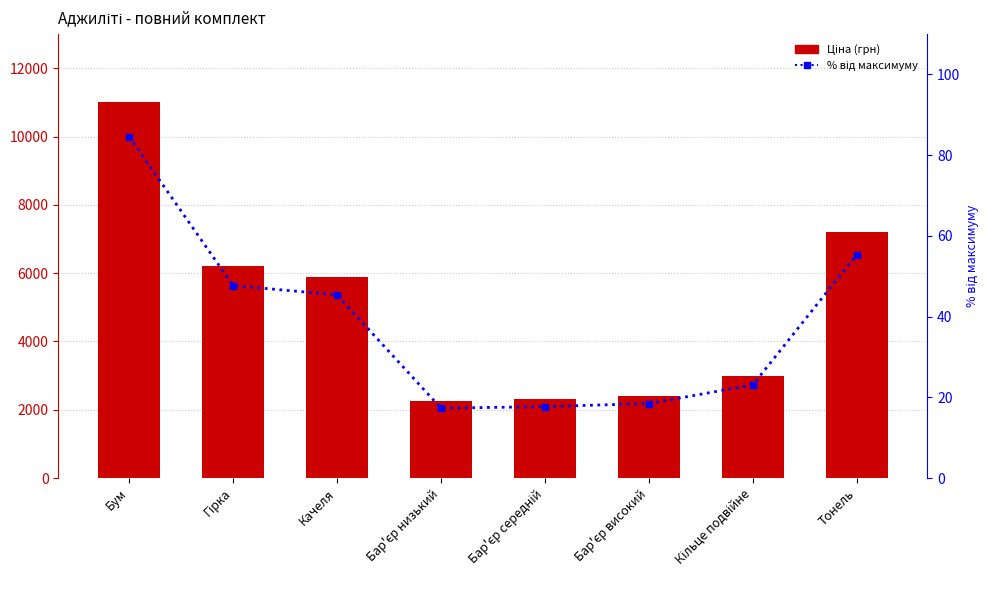

Where is % від максимуму nearest to the value 50?

Гірка